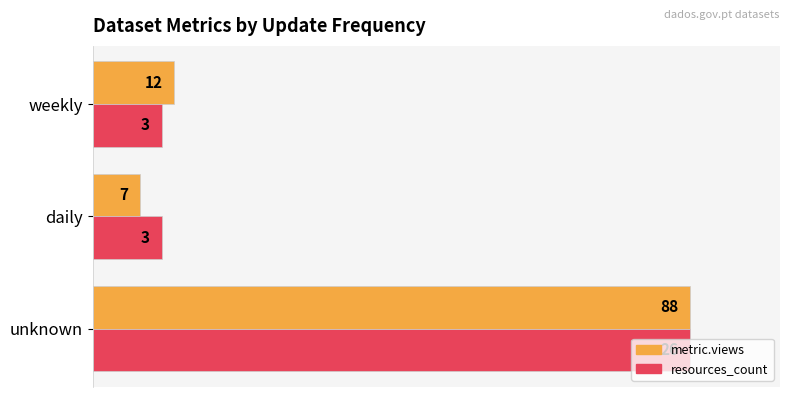

What are all the series names shown in the legend?

metric.views, resources_count